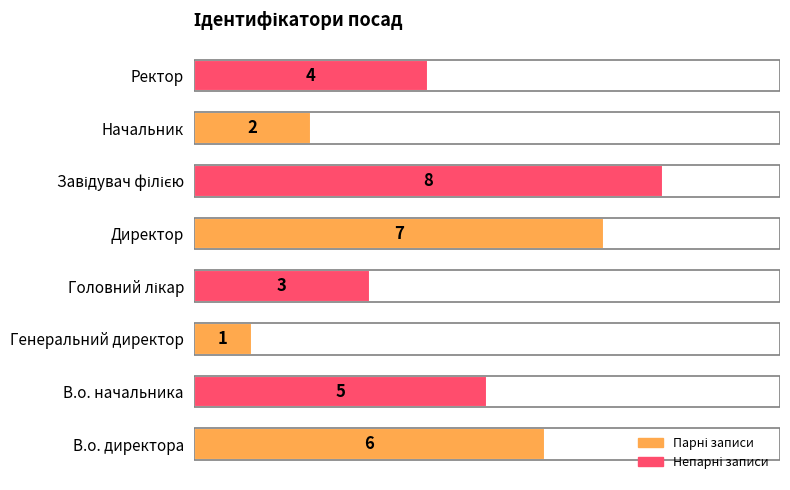

Is it true that the value at Начальник is 2?

True